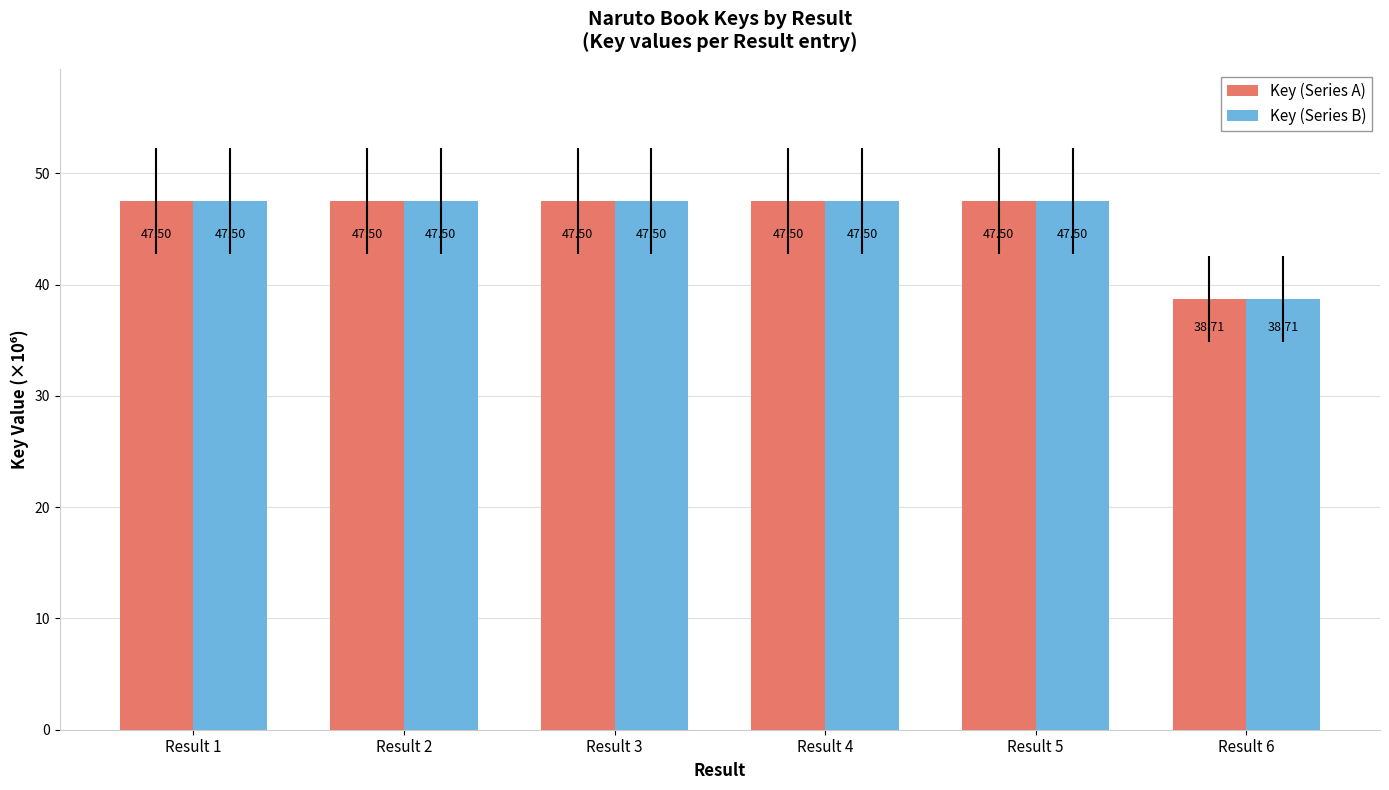

What is the total value across all series at Result 3?

95.0